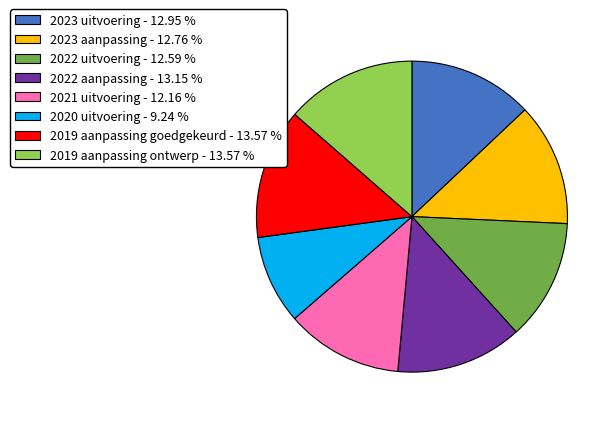

Do 2022 uitvoering - 12.59 % and 2023 aanpassing - 12.76 % together represent more than half of the pie?

No